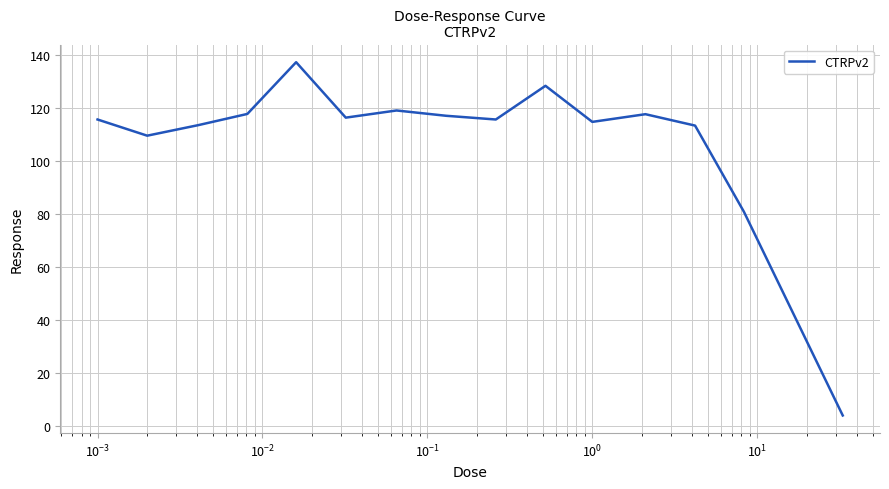

What is the sum of all values?

1621.7